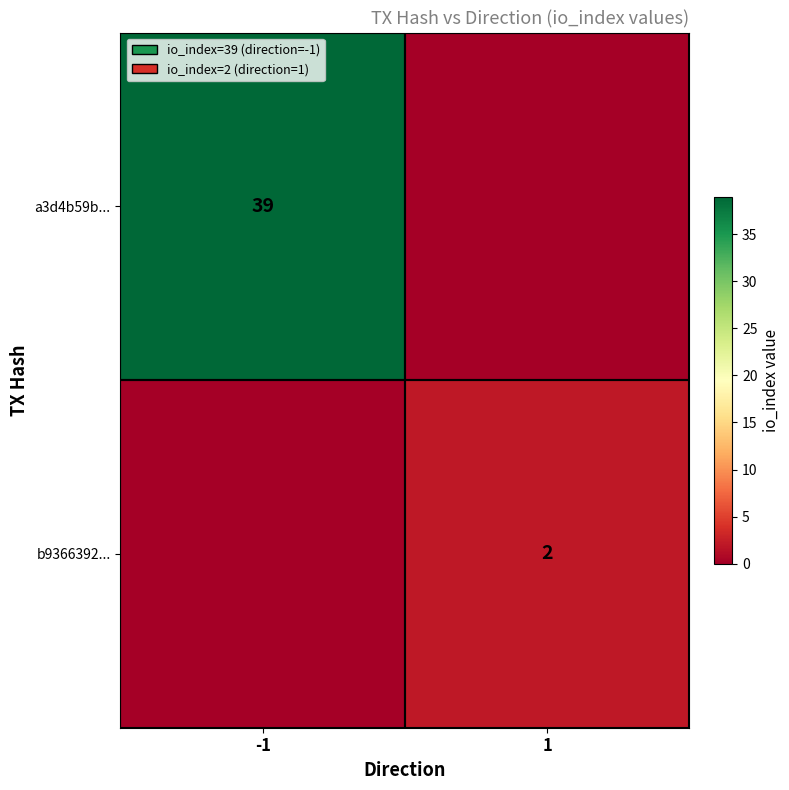

At which category does the chart reach its peak across all series?

-1